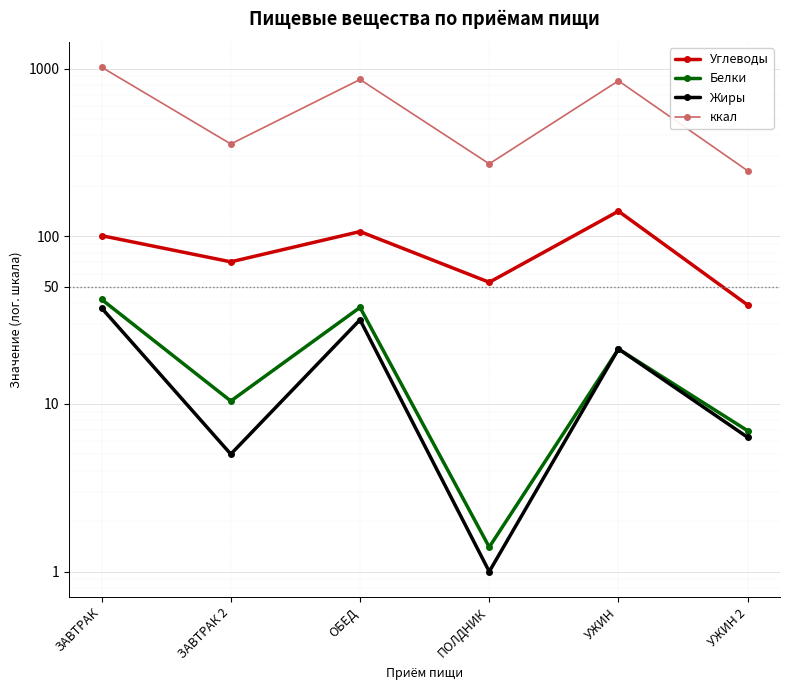

Between ПОЛДНИК and УЖИН, which is larger?

УЖИН